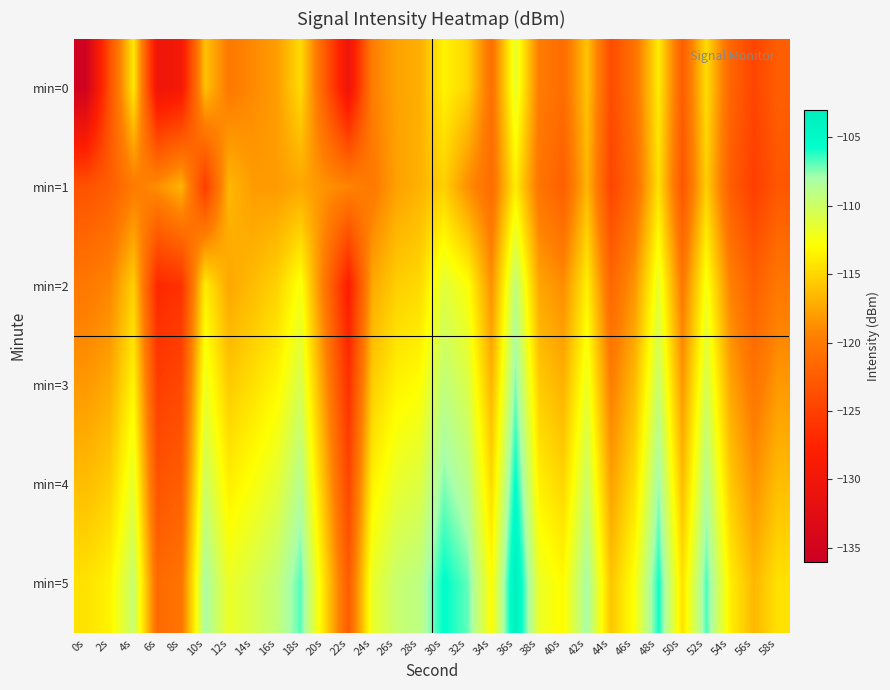

Which series has the widest spread of values?

min=0